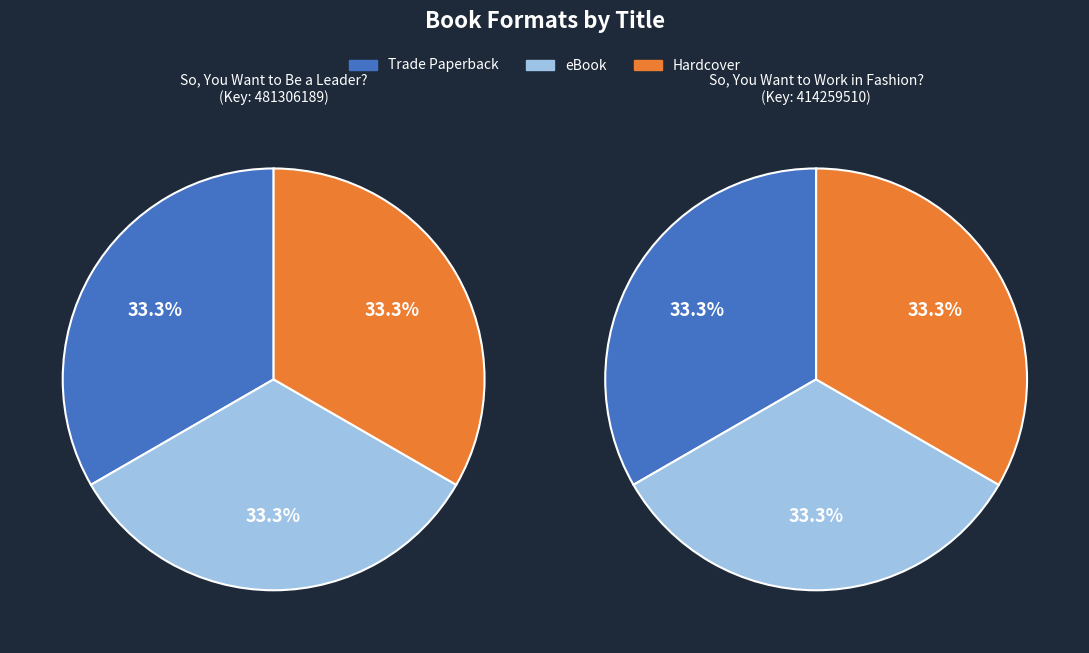

What is the total percentage of So, You Want to Work in Fashion? and So, You Want to Be a Leader??

100.0%